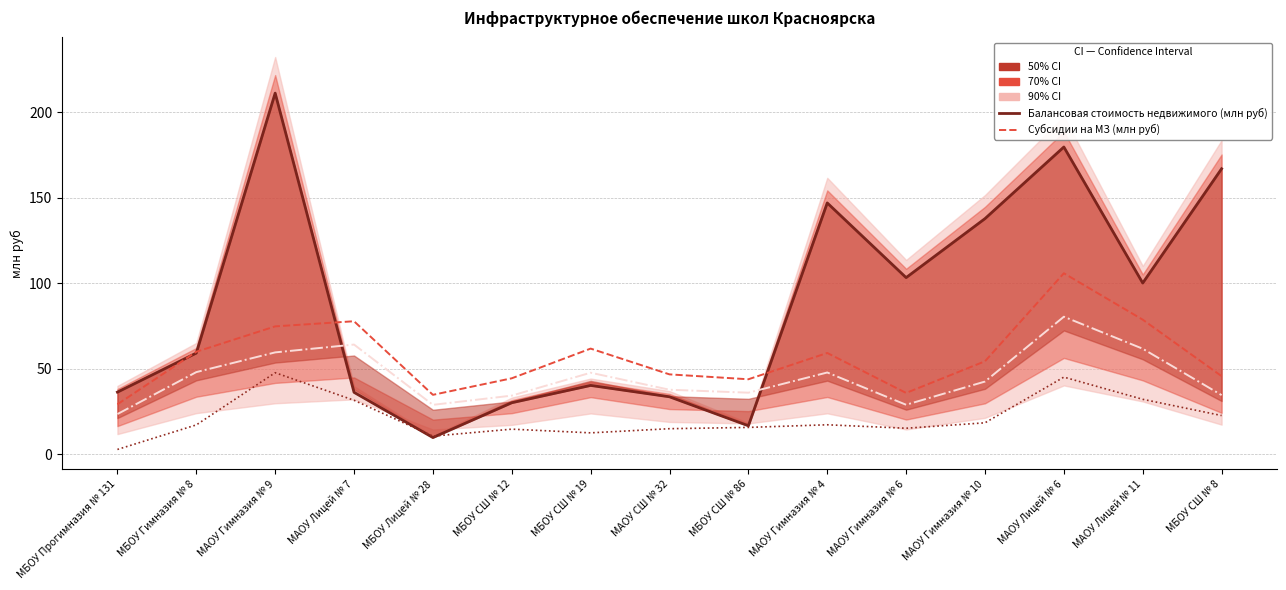

Which series has the widest spread of values?

Балансовая стоимость недвижимого (млн руб)